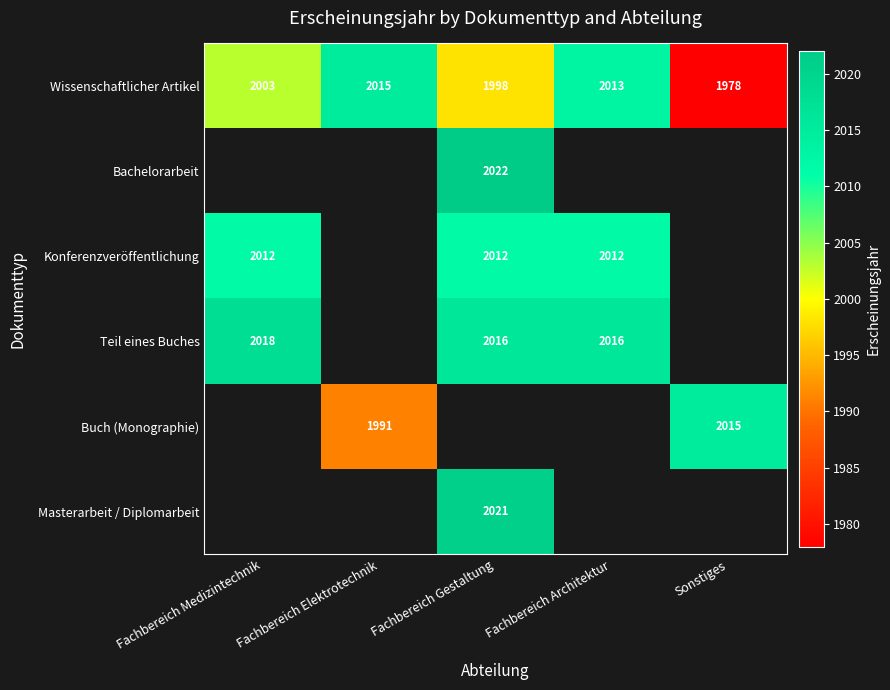

The value of Konferenzveröffentlichung at Fachbereich Gestaltung is 2012. True or false?

True